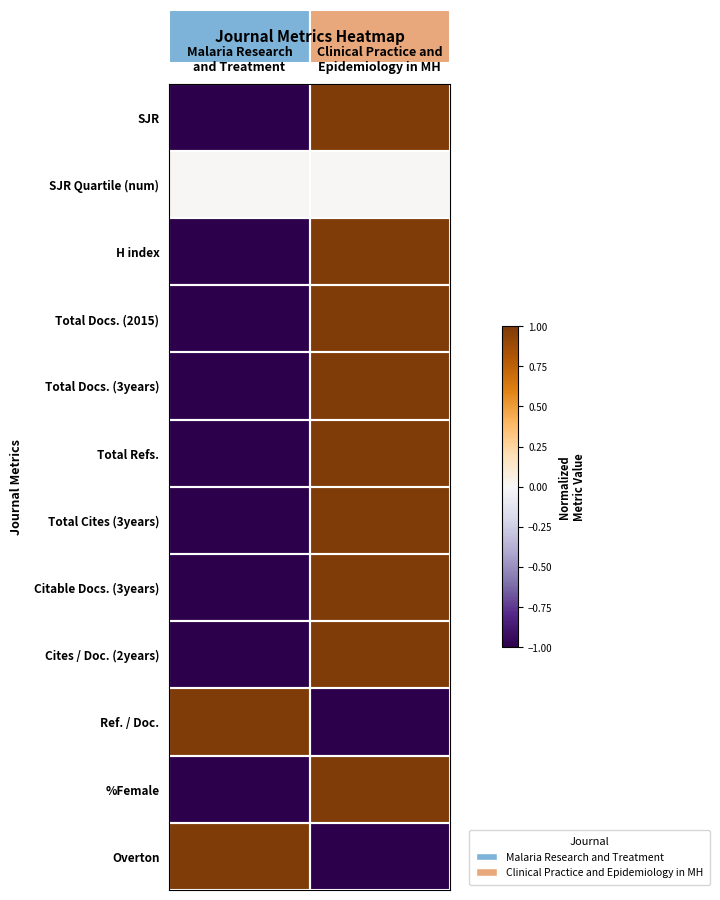

At which category is the sum across all series the highest?

Clinical Practice and
Epidemiology in MH